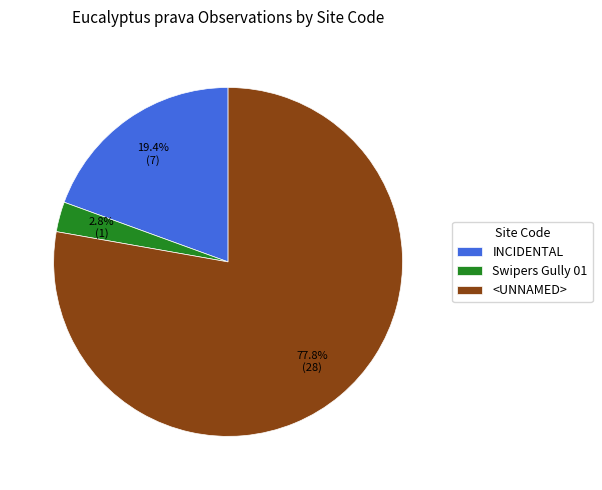

To the nearest percent, what is the difference between the INCIDENTAL and Swipers Gully 01 slice percentages?

17%